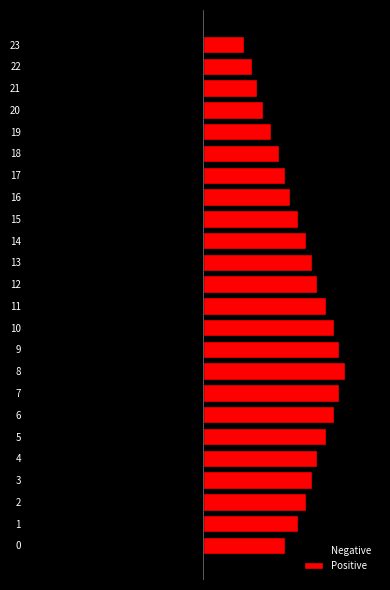

List the labels in order of Positive value, smallest first.

23, 22, 21, 20, 19, 18, 0, 17, 16, 1, 15, 2, 14, 3, 13, 4, 12, 5, 11, 6, 10, 7, 9, 8